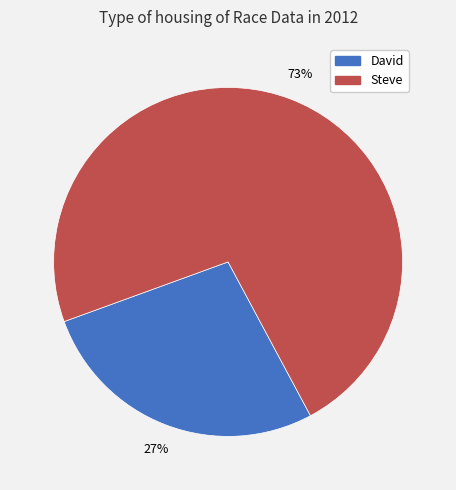

Rank the categories by value from lowest to highest.

David, Steve